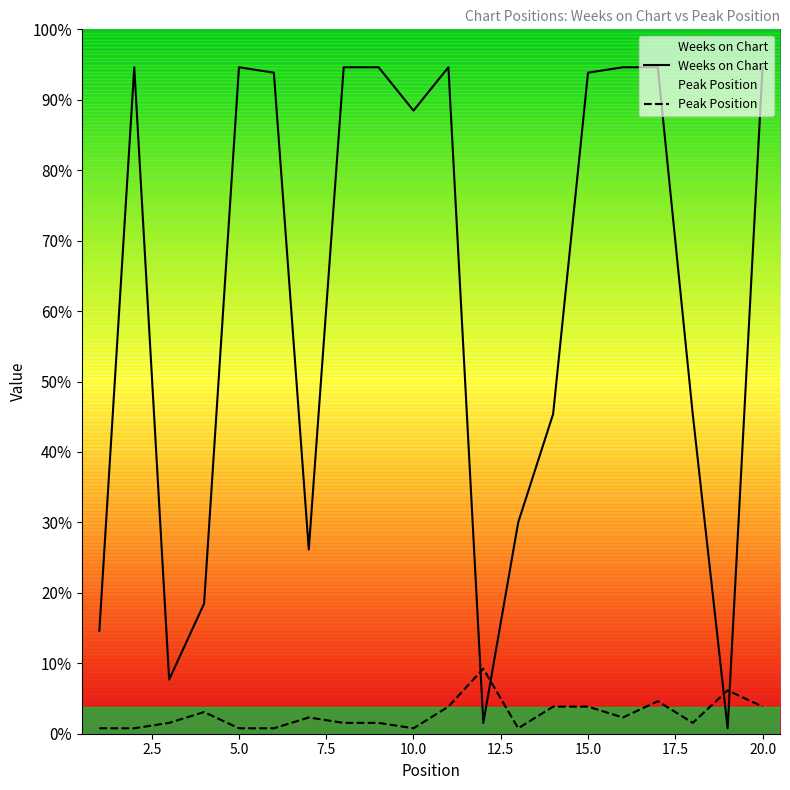

Which series changed the most between 13 and 15?

Weeks on Chart